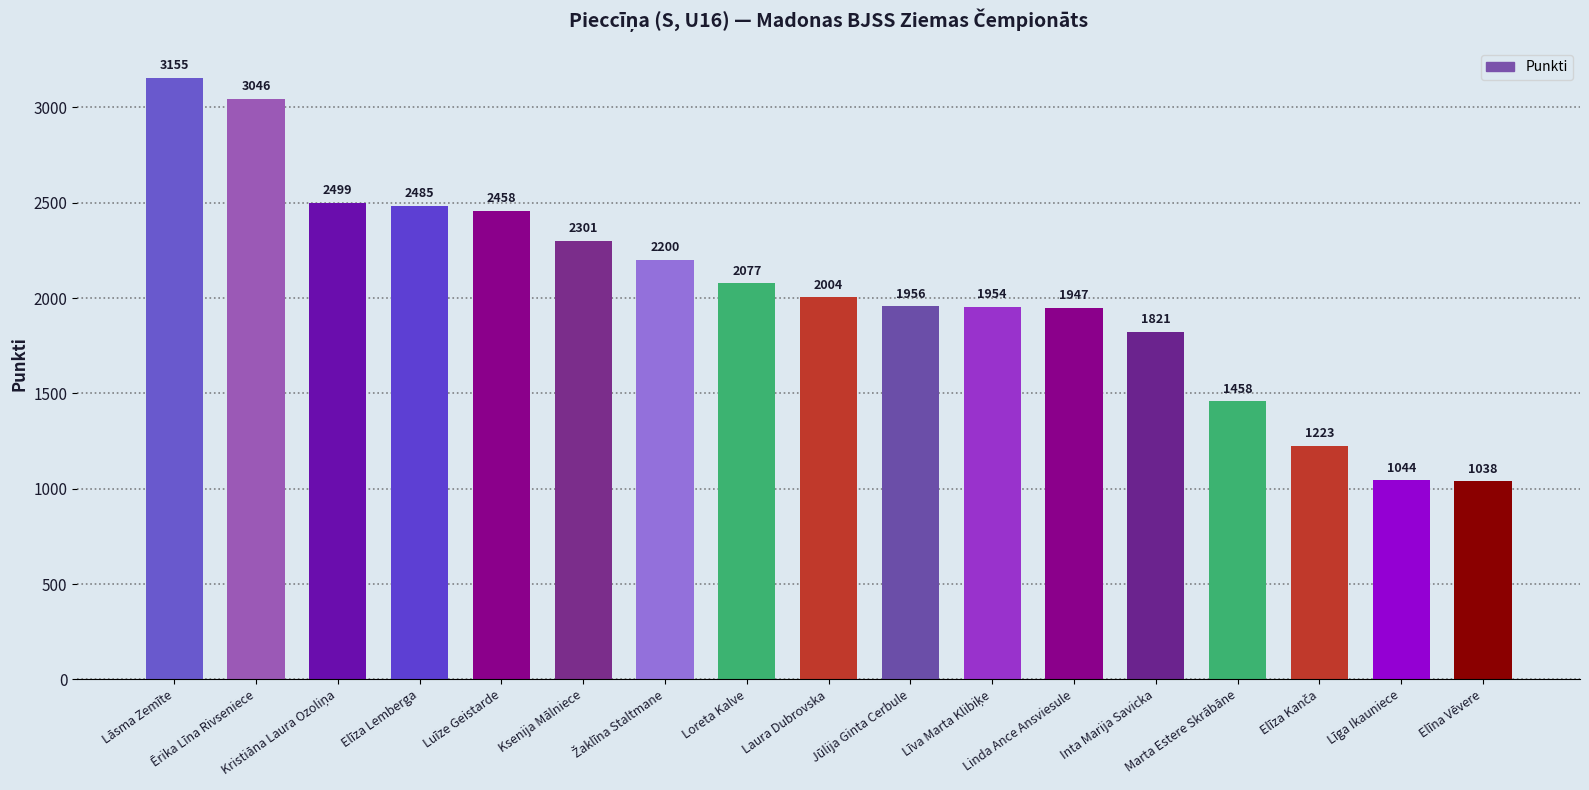

What position from the right is Inta Marija Savicka?

5